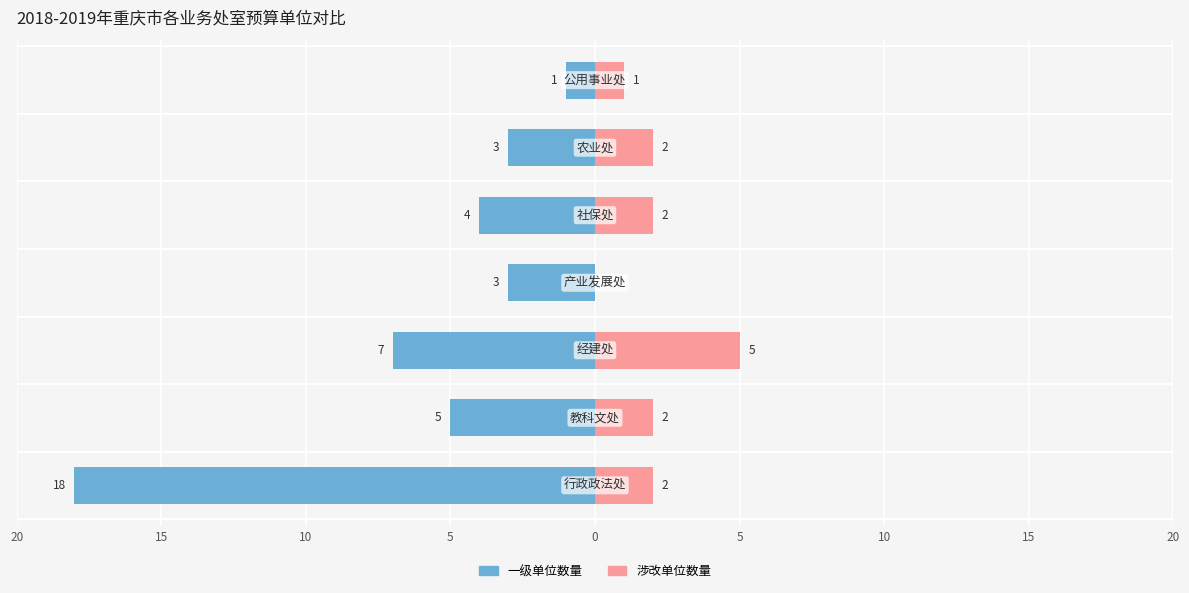

Reading left to right, transcribe all the data shown in this chart.

一级单位数量: 20=-18	15=-5	10=-7	5=-3	0=-4	5=-3	10=-1
涉改单位数量: 20=2	15=2	10=5	5=0	0=2	5=2	10=1